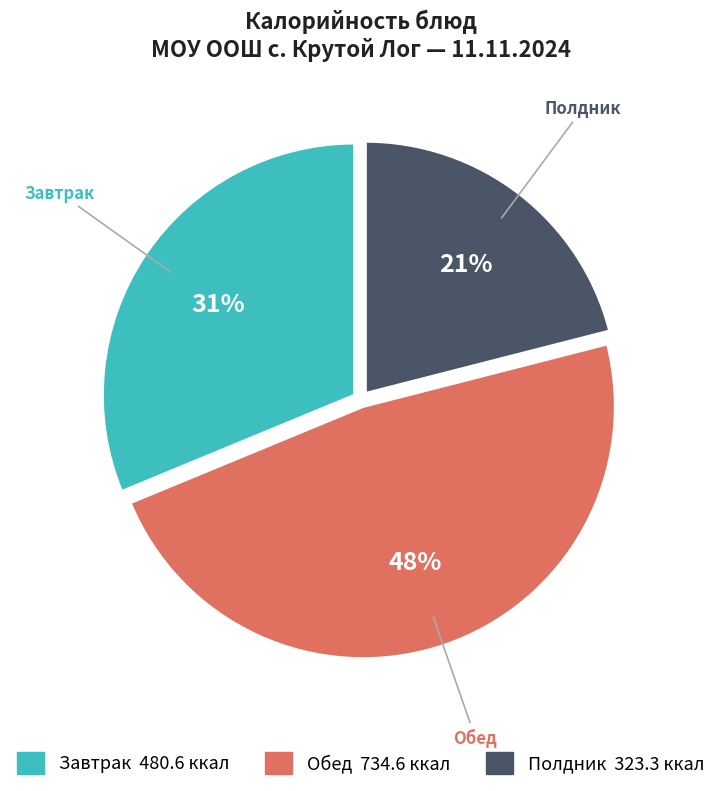

To the nearest percent, what is the average slice percentage?

33%